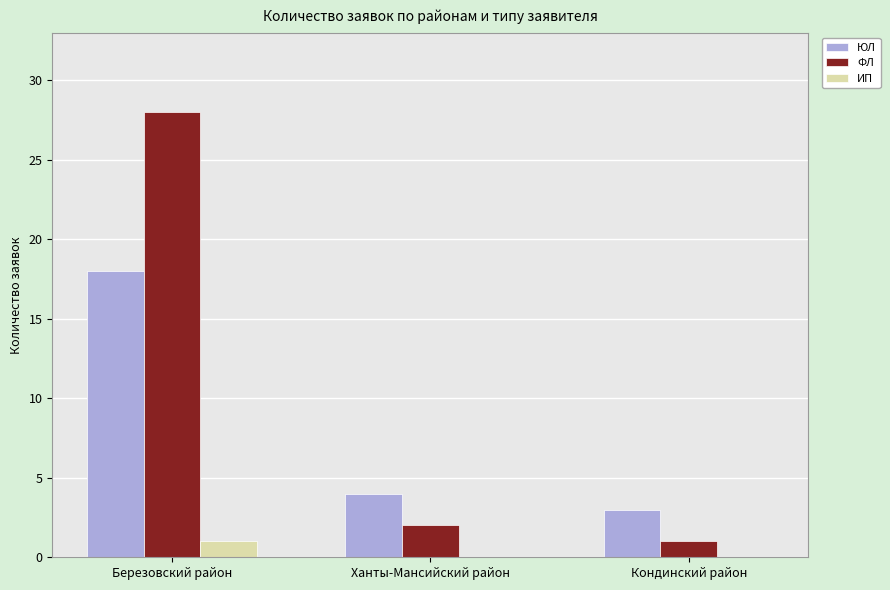

Reading left to right, what are all the values shown in this chart?

ЮЛ: 18	4	3
ФЛ: 28	2	1
ИП: 1	0	0